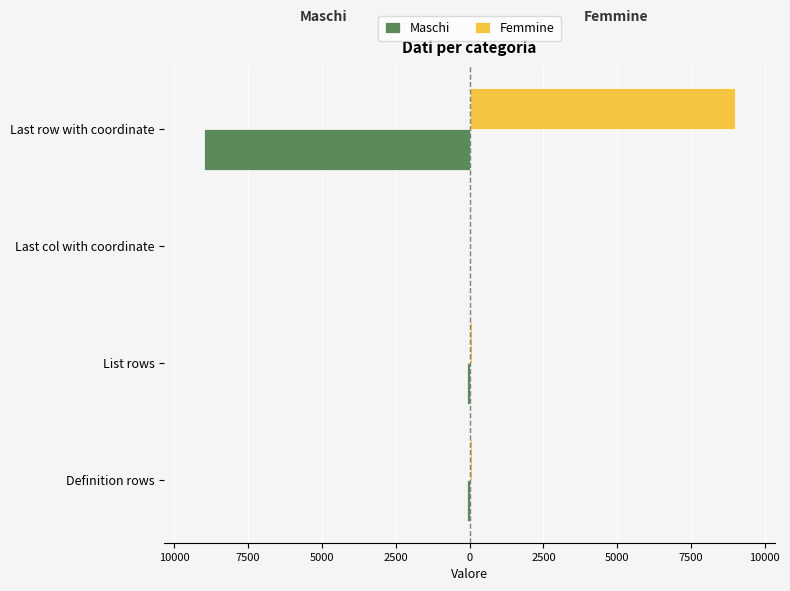

What is the difference between the maximum and minimum values in the Femmine series?

8994